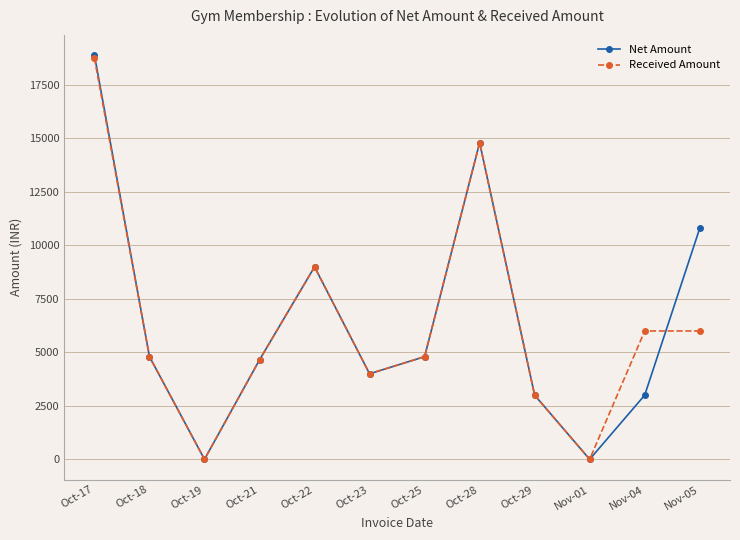

Where is Net Amount nearest to the value 9447?

Oct-22